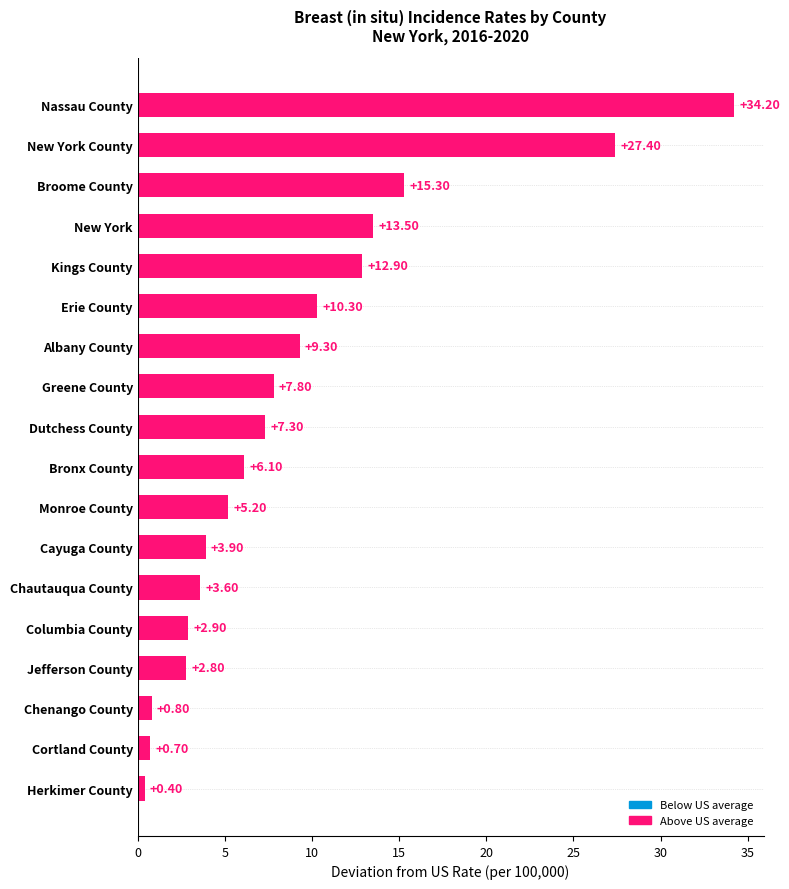

Rank the categories by value from highest to lowest.

Nassau County, New York County, Broome County, New York, Kings County, Erie County, Albany County, Greene County, Dutchess County, Bronx County, Monroe County, Cayuga County, Chautauqua County, Columbia County, Jefferson County, Chenango County, Cortland County, Herkimer County